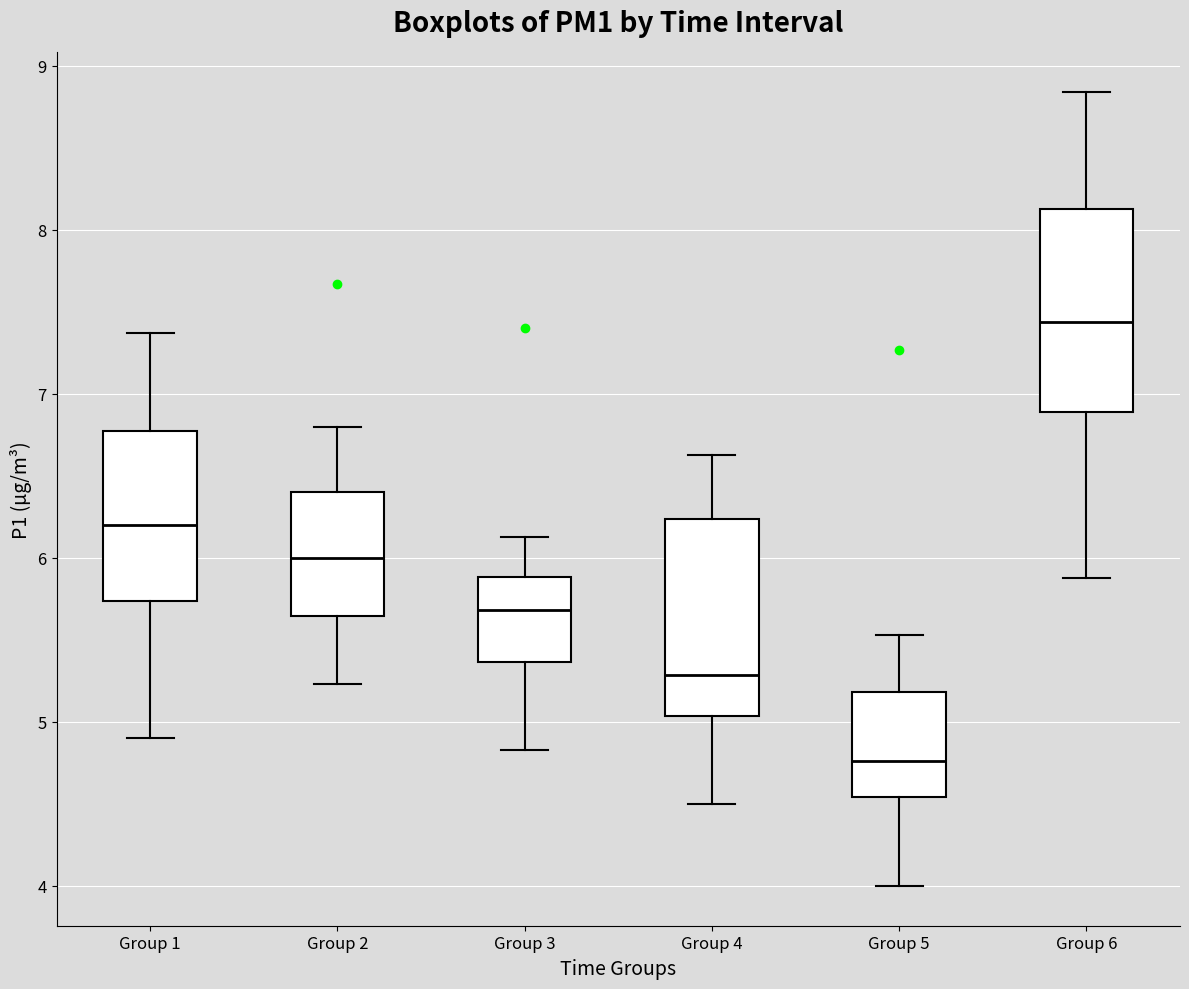

Which box's median line is the highest?

Group 6